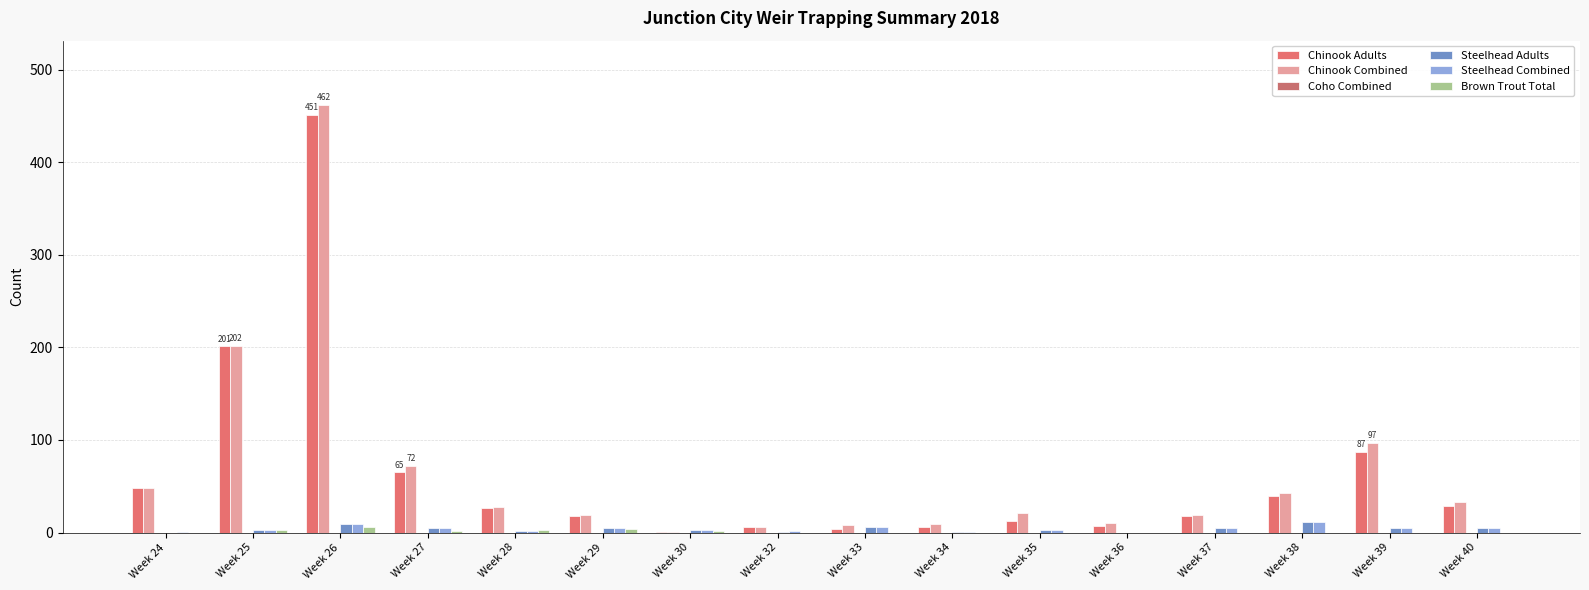

Count the number of data series in this chart.

5